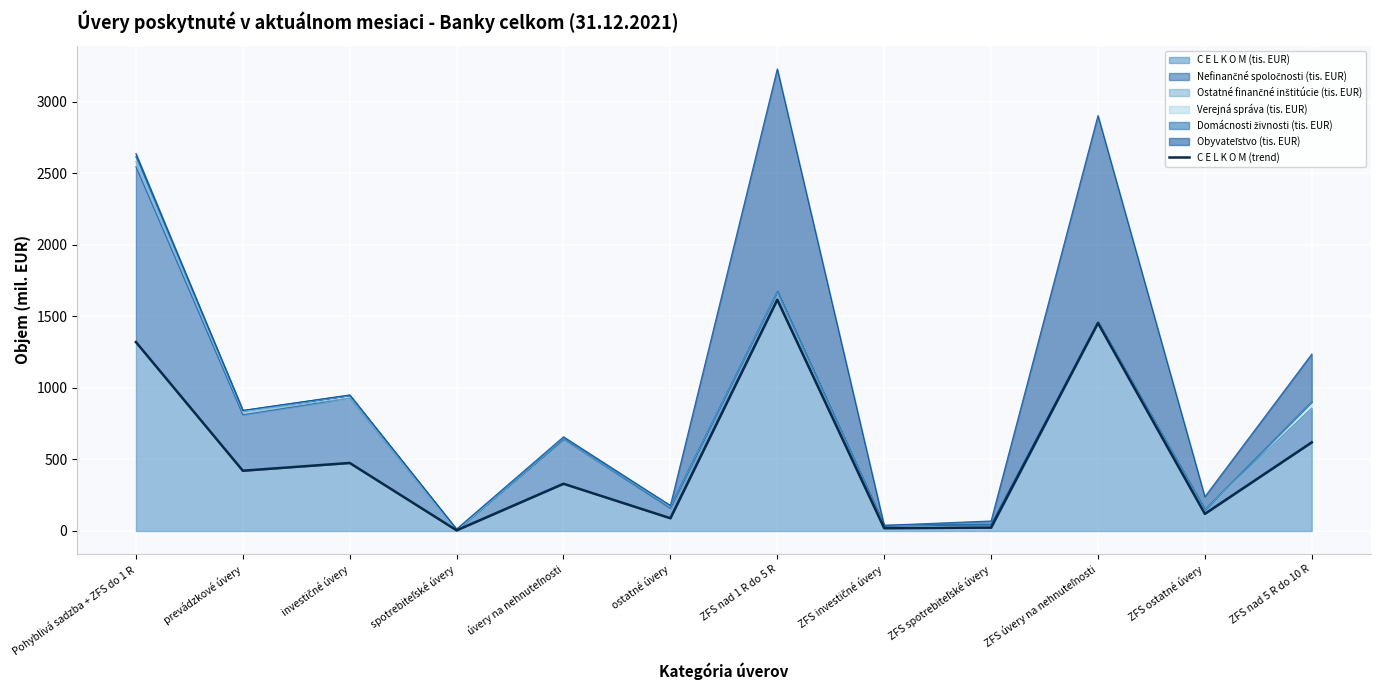

Reading left to right, extract all data points from this chart.

Pohyblivá sadzba + ZFS do 1 R=1320.4	prevádzkové úvery=421.2	investičné úvery=475.4	spotrebiteľské úvery=4.6	úvery na nehnuteľnosti=330.0	ostatné úvery=89.1	ZFS nad 1 R do 5 R=1616.4	ZFS investičné úvery=19.8	ZFS spotrebiteľské úvery=23.4	ZFS úvery na nehnuteľnosti=1453.4	ZFS ostatné úvery=119.8	ZFS nad 5 R do 10 R=619.4